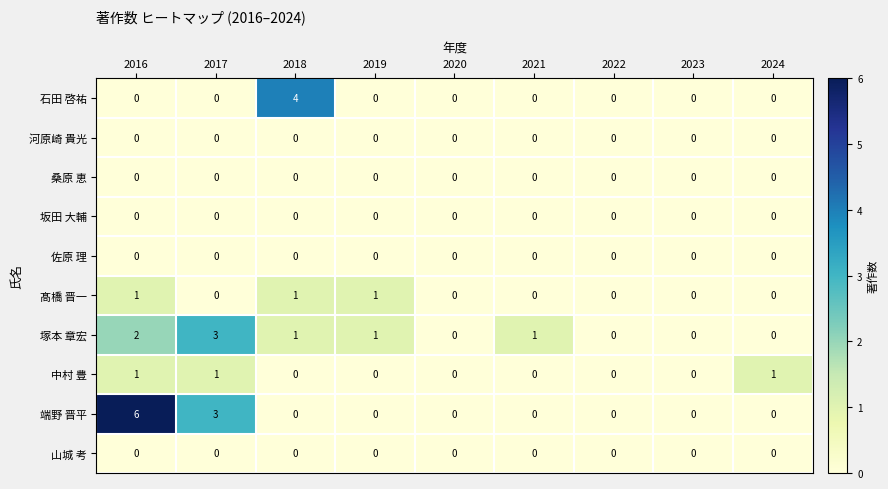

At which category is the sum across all series the highest?

2016